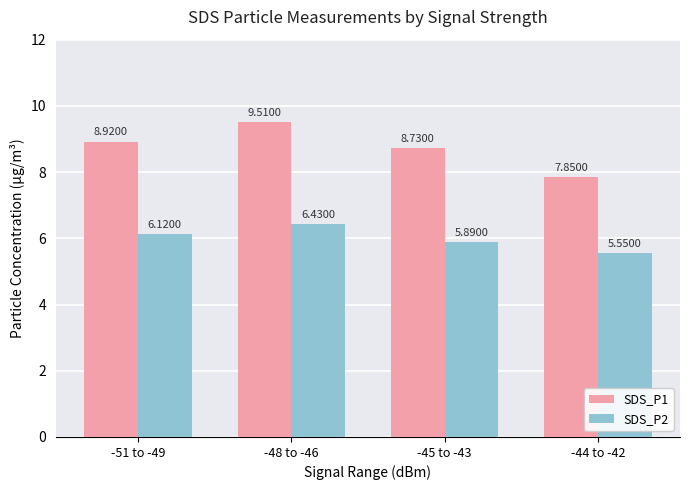

What is the sum of the SDS_P1 values at -44 to -42 and -51 to -49?

16.8